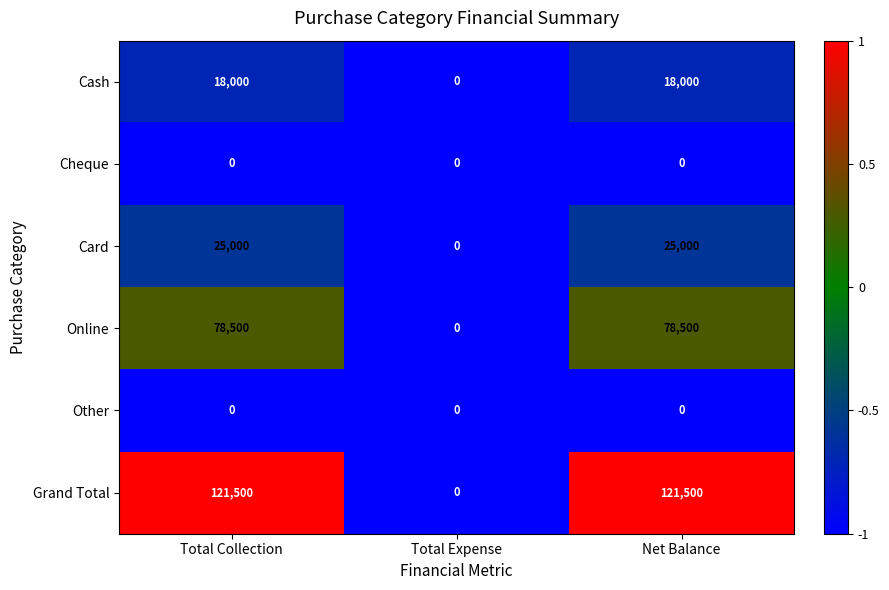

The Cash series shows 18000 at Net Balance. True or false?

True